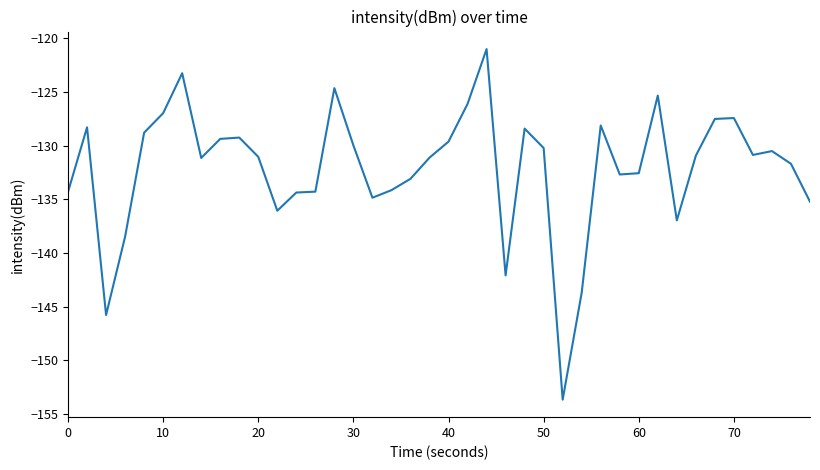

What is the sum of all values?

-5283.4